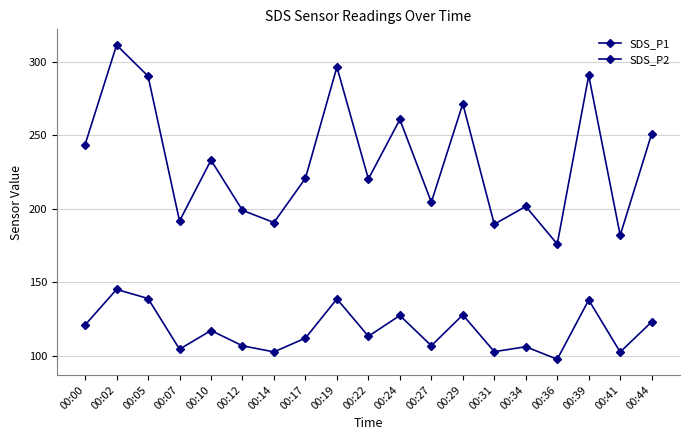

How many data points does each series have?

19